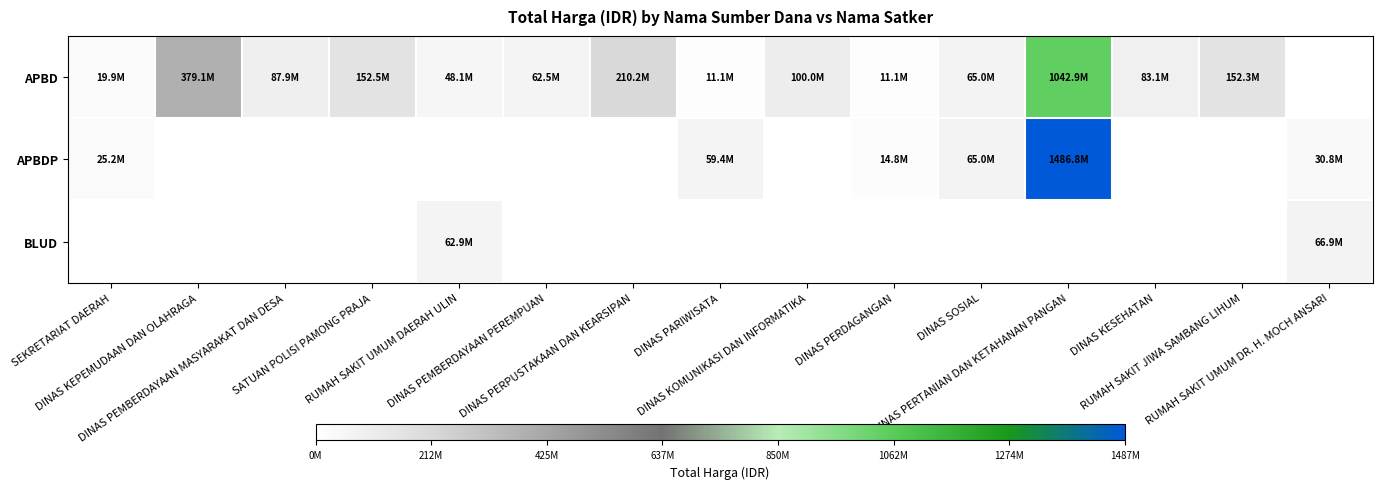

At which category is the sum across all series the highest?

DINAS PERTANIAN DAN KETAHANAN PANGAN